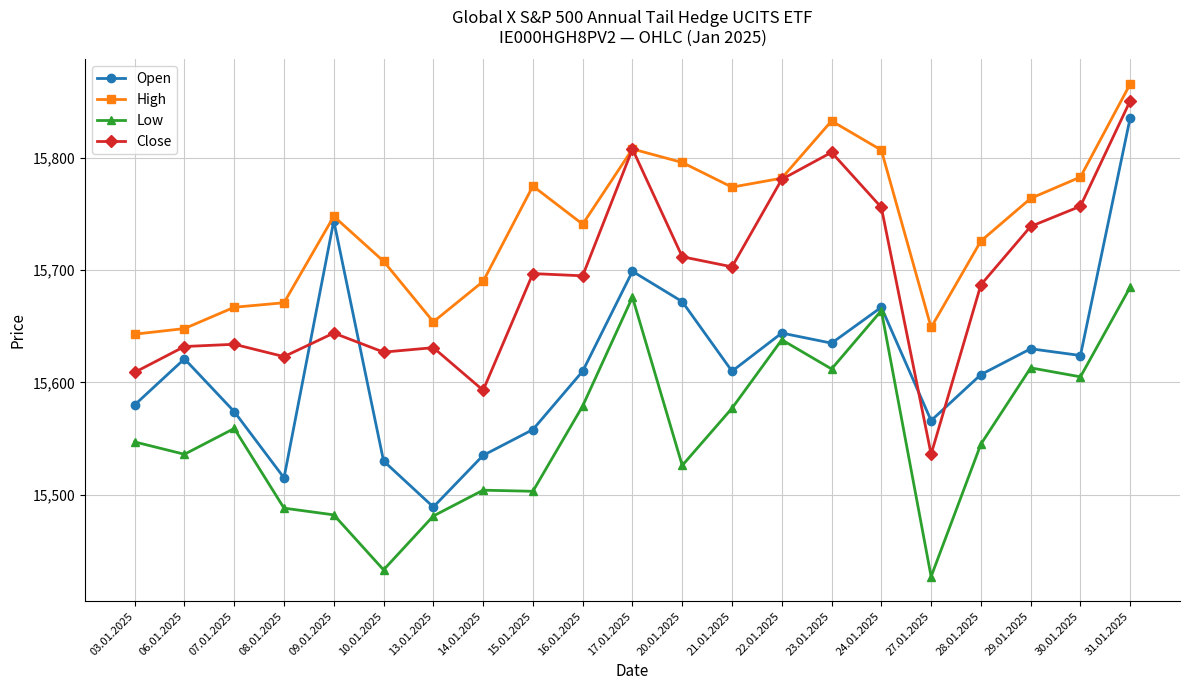

What is the value of the Low point at the 6th from the left?

15433